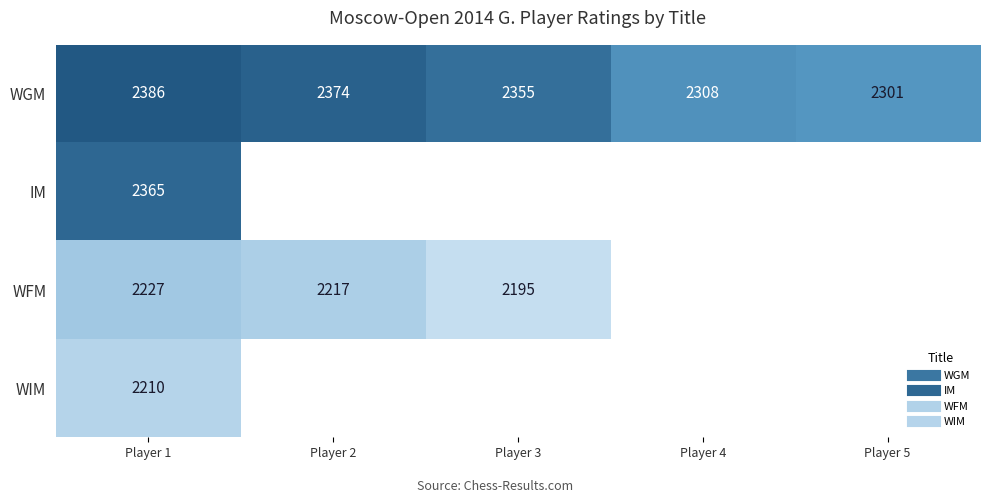

At which label does WGM reach its peak?

Player 1